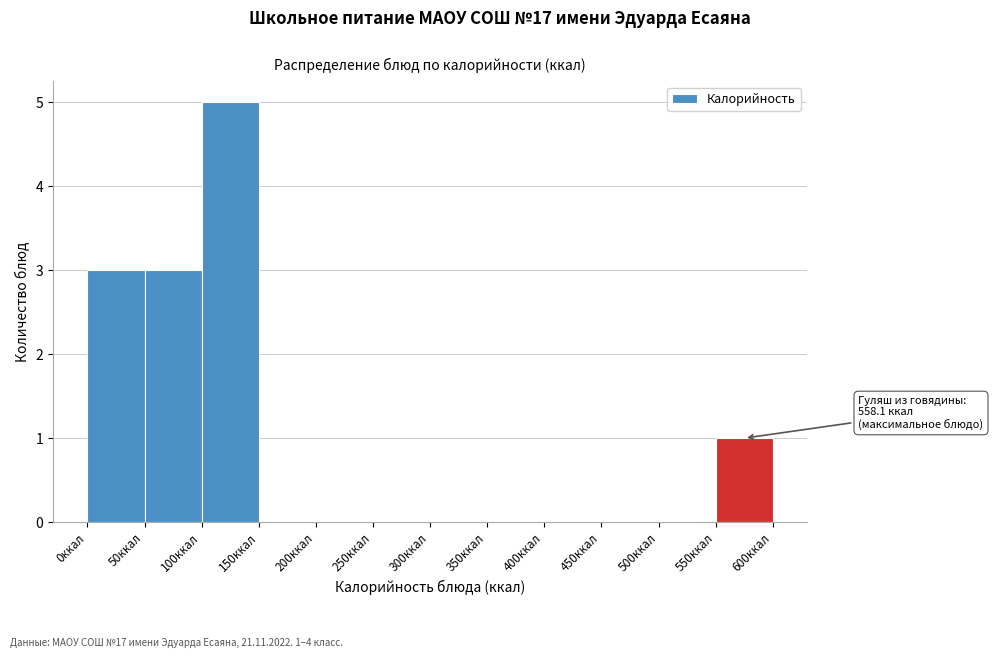

Over which range of the x-axis is the bar tallest?

100 to 150